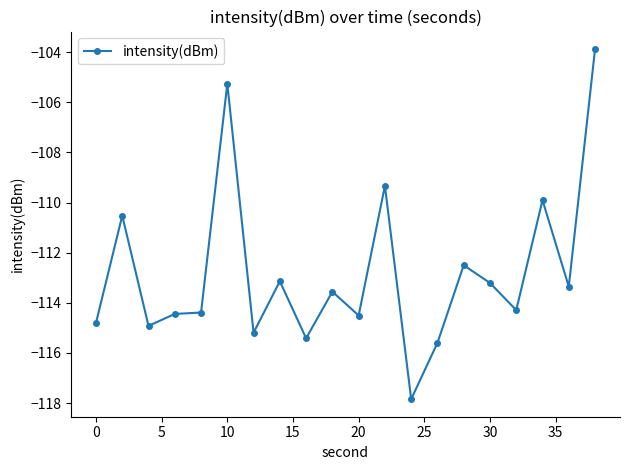

What is the value of the 14th point from the left?

-115.6